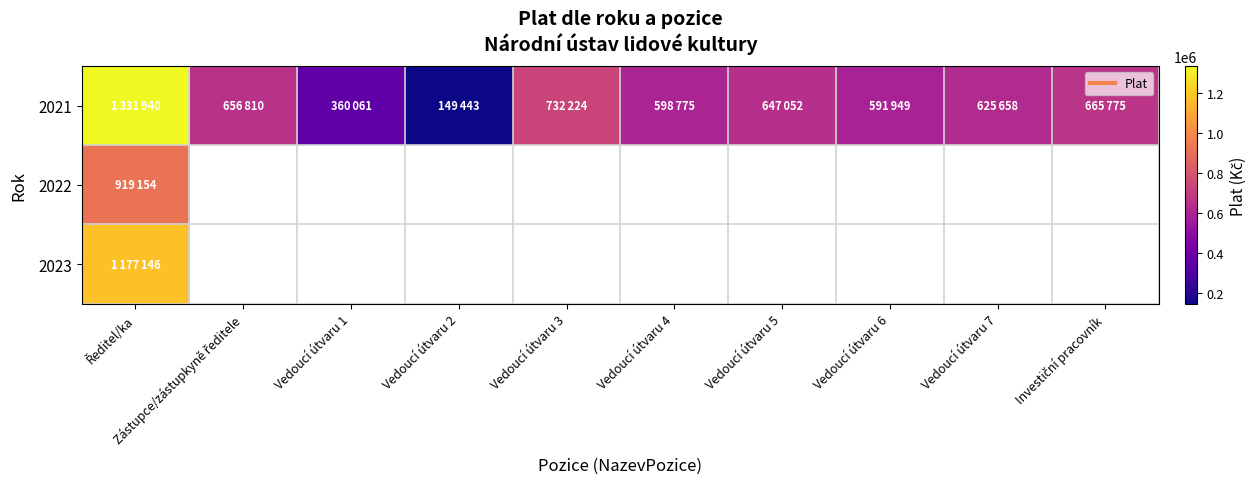

Rank the series by their maximum value, from lowest to highest.

2022, 2023, 2021